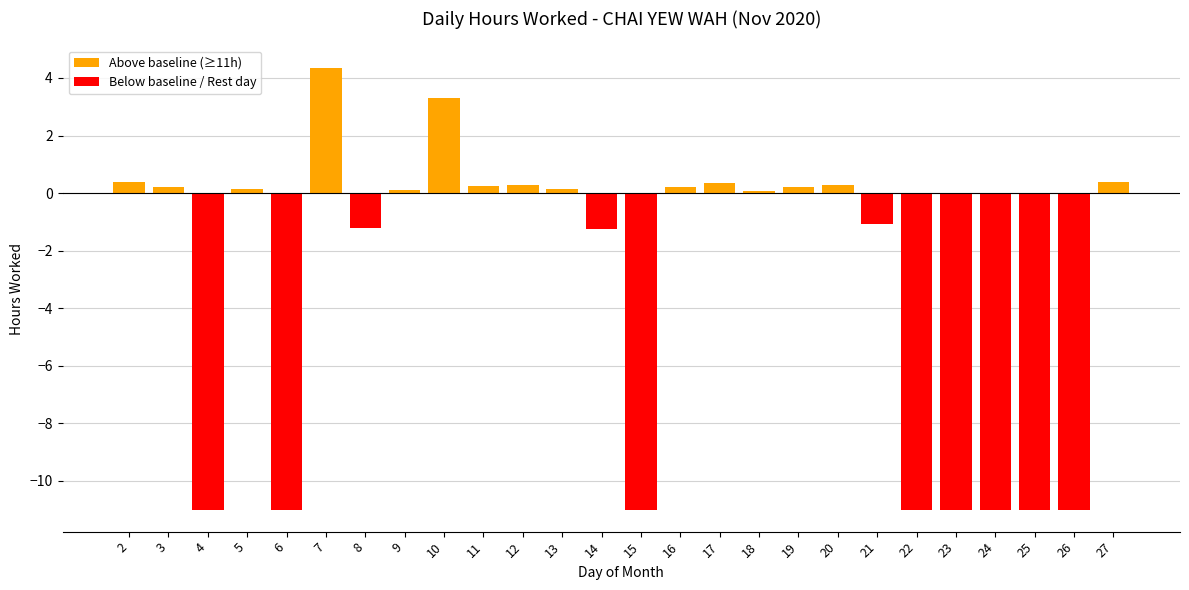

What is the difference between the second highest and minimum values?

14.3